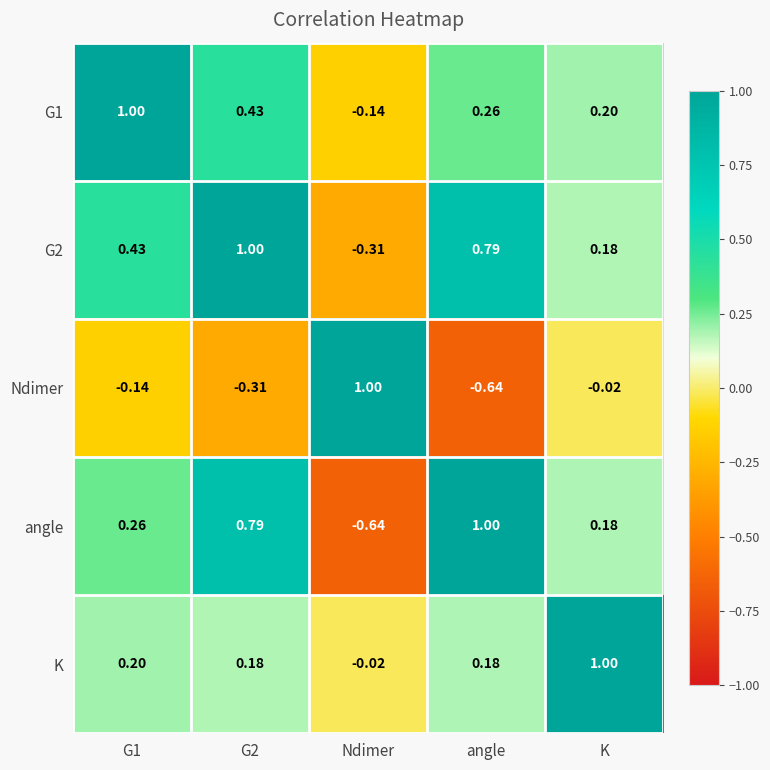

How many values in the G2 series are below 0?

1